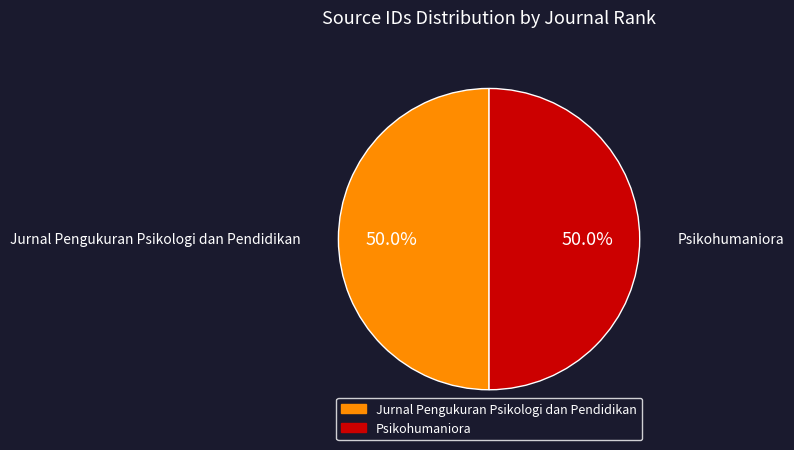

How much of the chart is everything except Psikohumaniora?

50.0%